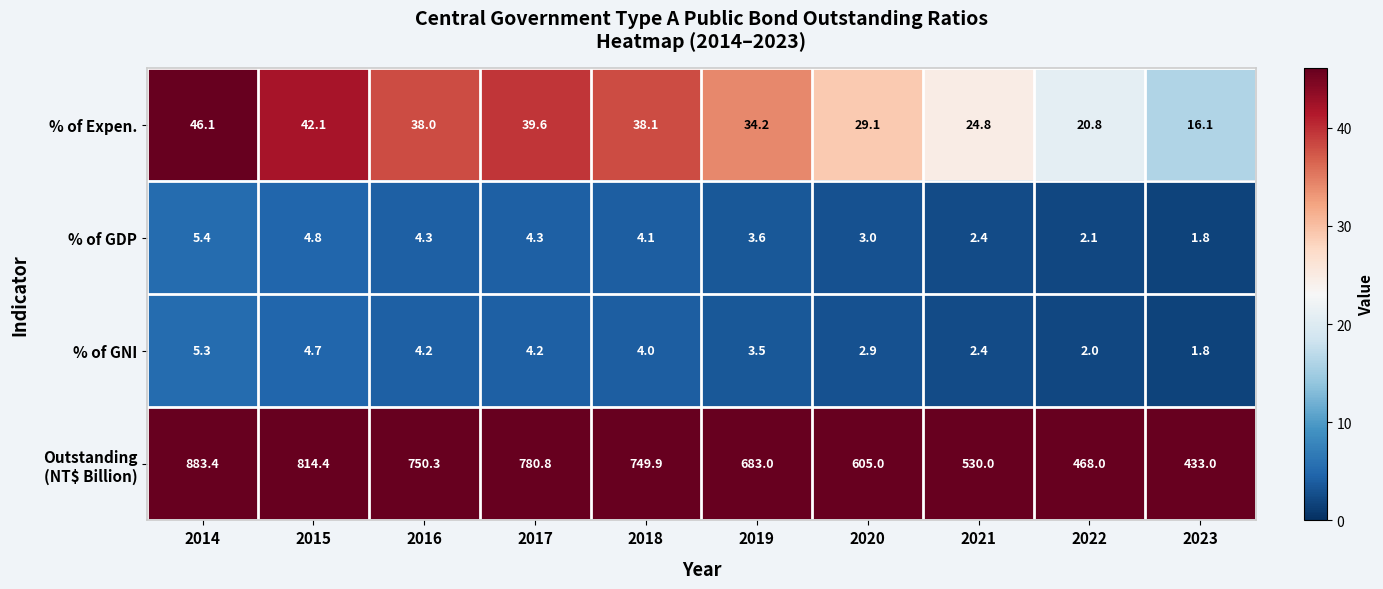

What is the maximum value for % of GDP?

5.4